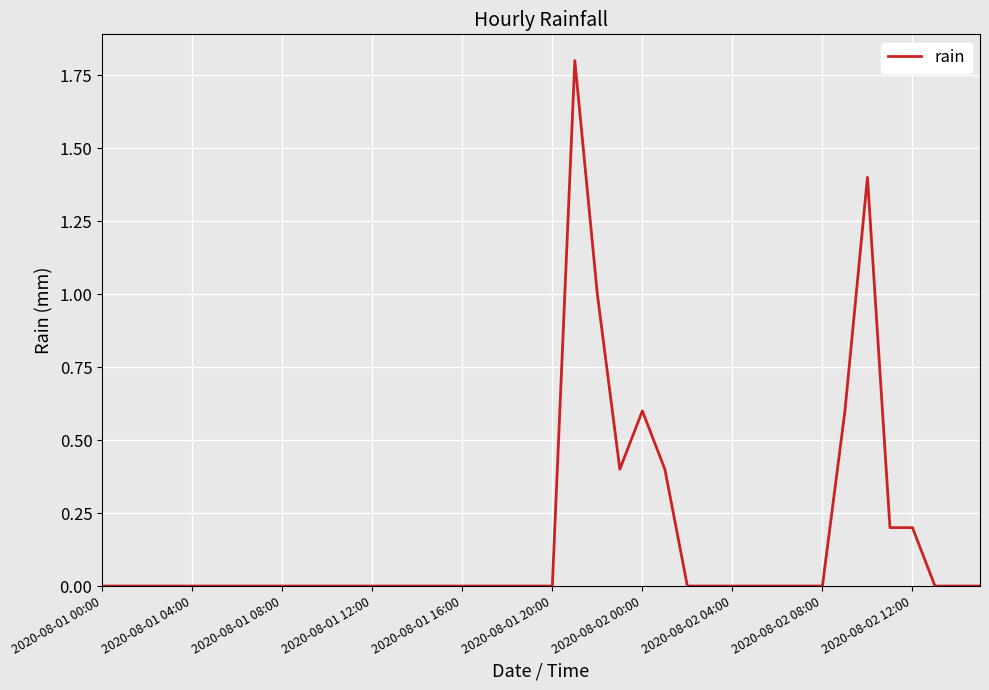

What is the maximum value shown in the chart?

1.8